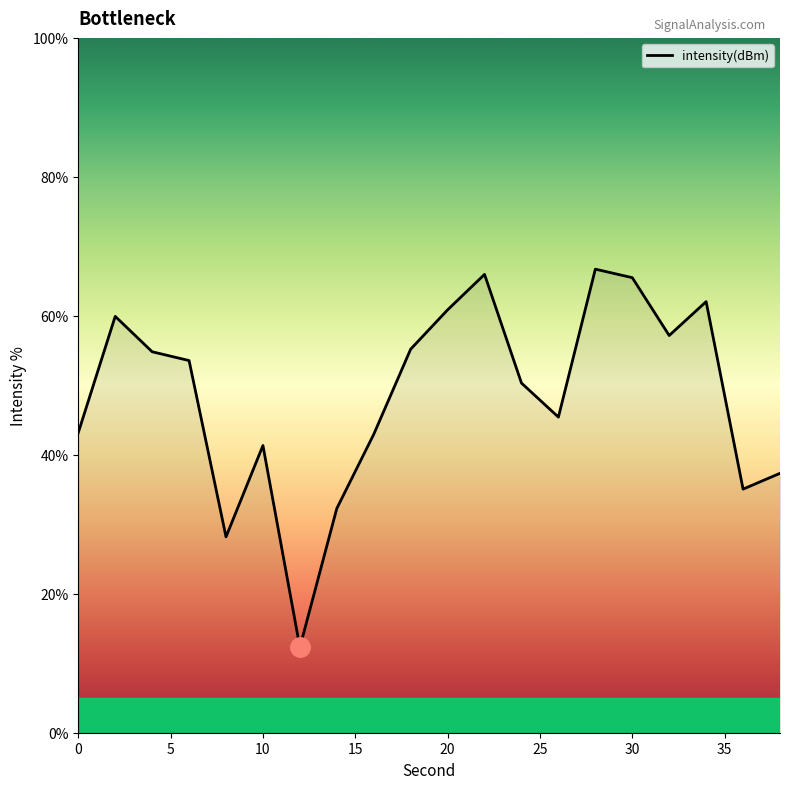

What is the difference between the maximum and minimum values?

54.4